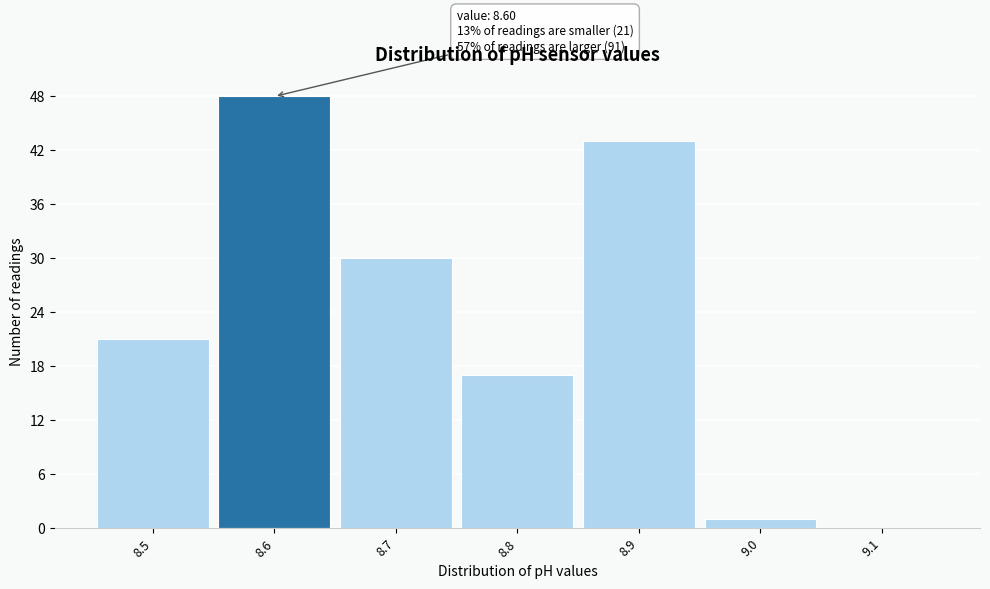

Which range on the x-axis has the tallest bar?

8.55 to 8.65